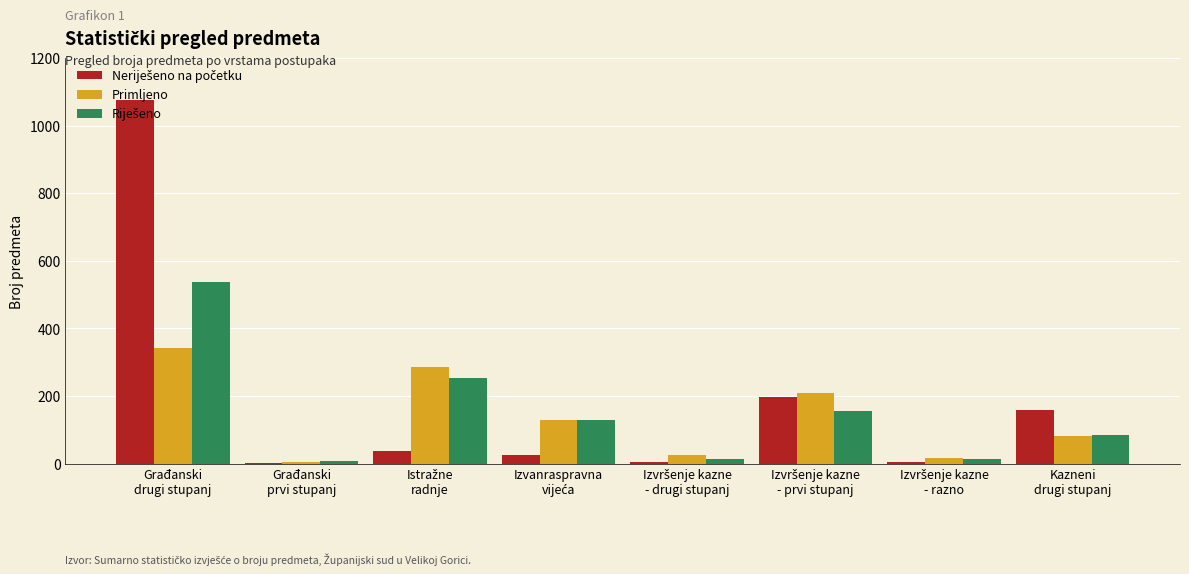

Are the bars grouped side by side (vs. stacked)?

Yes